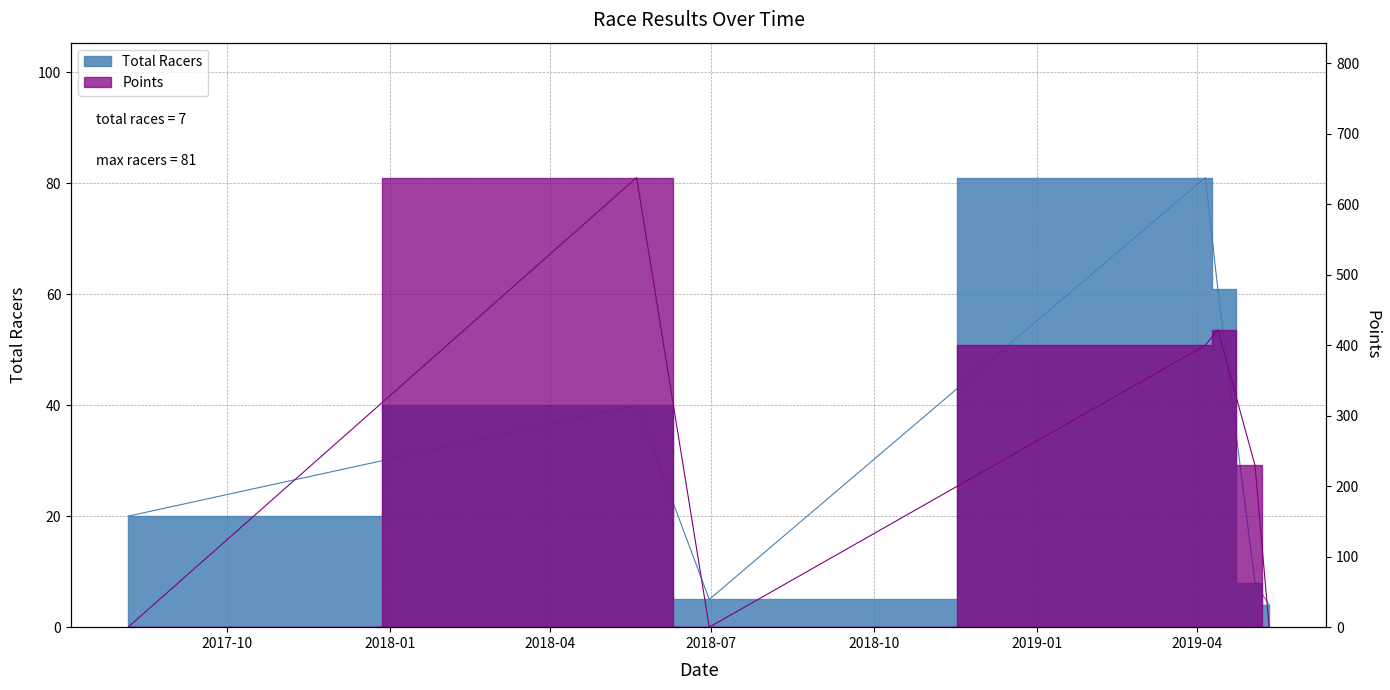

Which series has the widest spread of values?

Points